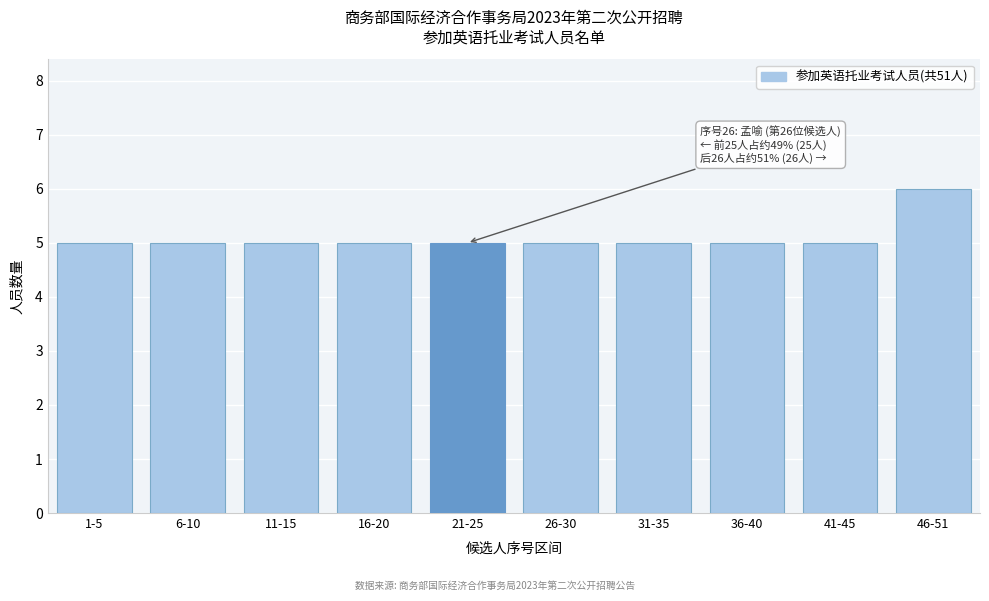

Reading left to right, extract all data points from this chart.

1-5=5	6-10=5	11-15=5	16-20=5	21-25=5	26-30=5	31-35=5	36-40=5	41-45=5	46-51=6